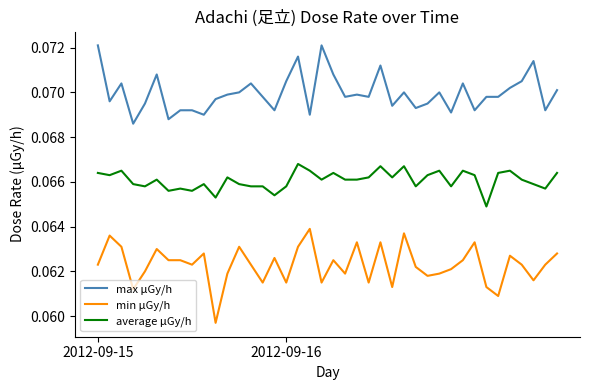

Which series has the widest spread of values?

min μGy/h